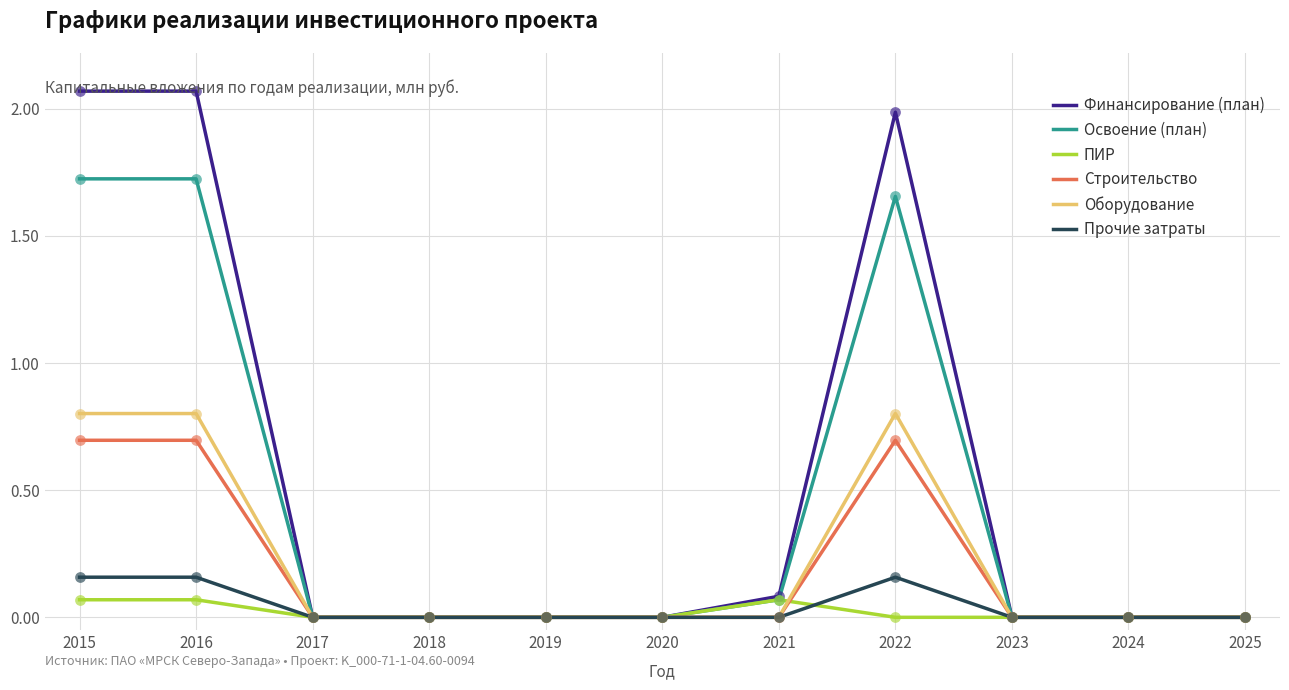

Which series has the widest spread of values?

Финансирование (план)